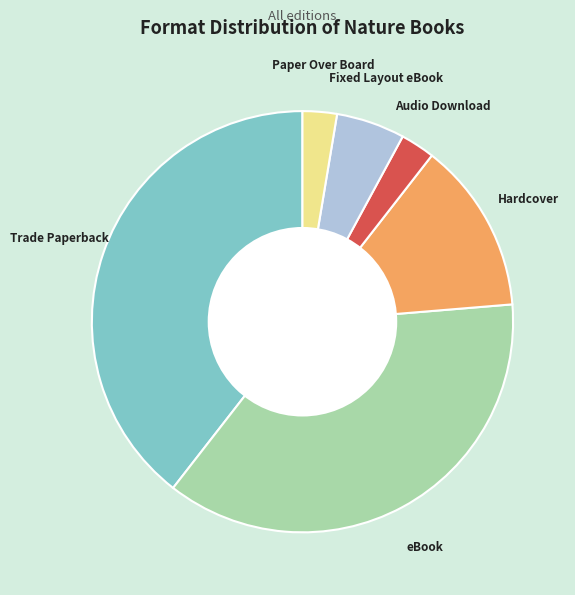

Which slice is the largest?

Trade Paperback